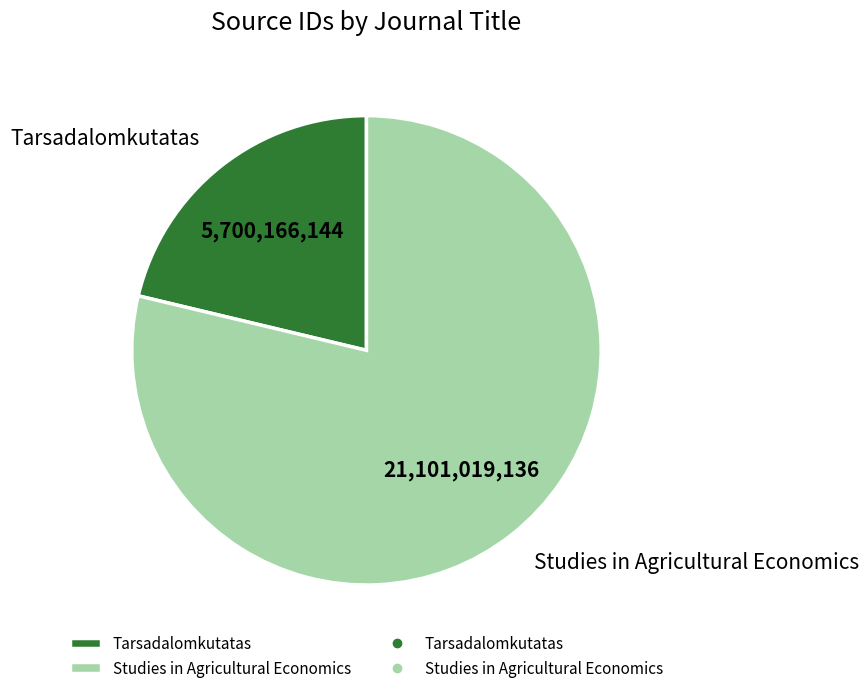

Count the number of slices in the pie.

2